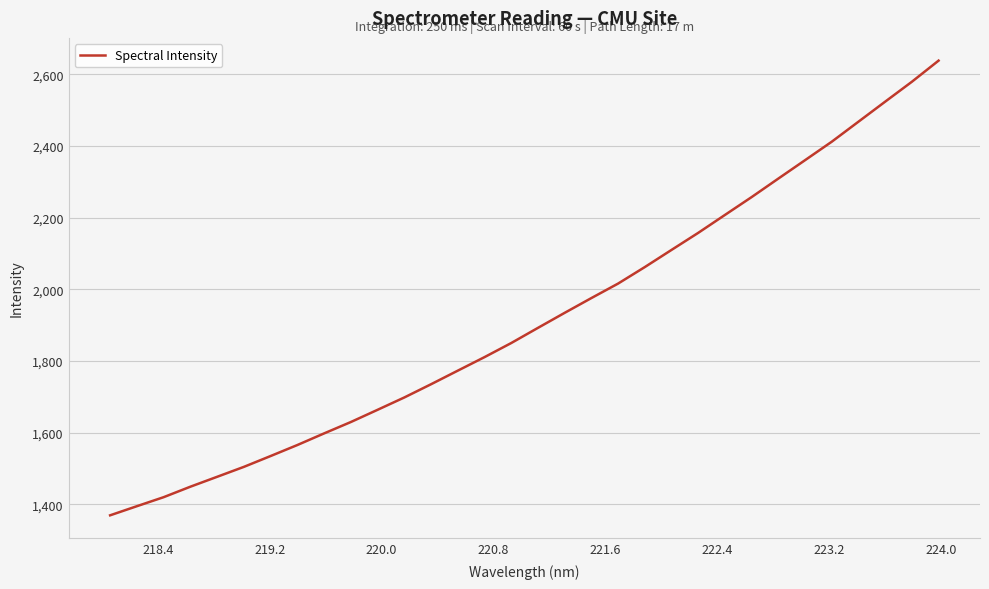

What is the difference between the maximum and minimum values?

1269.7